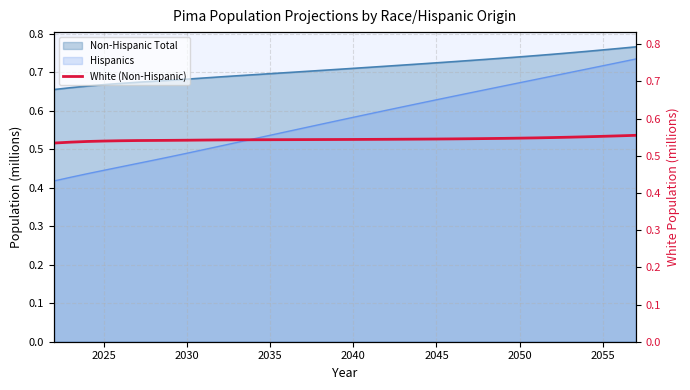

True or false: Hispanics and Non-Hispanic Total cross at least once.

False